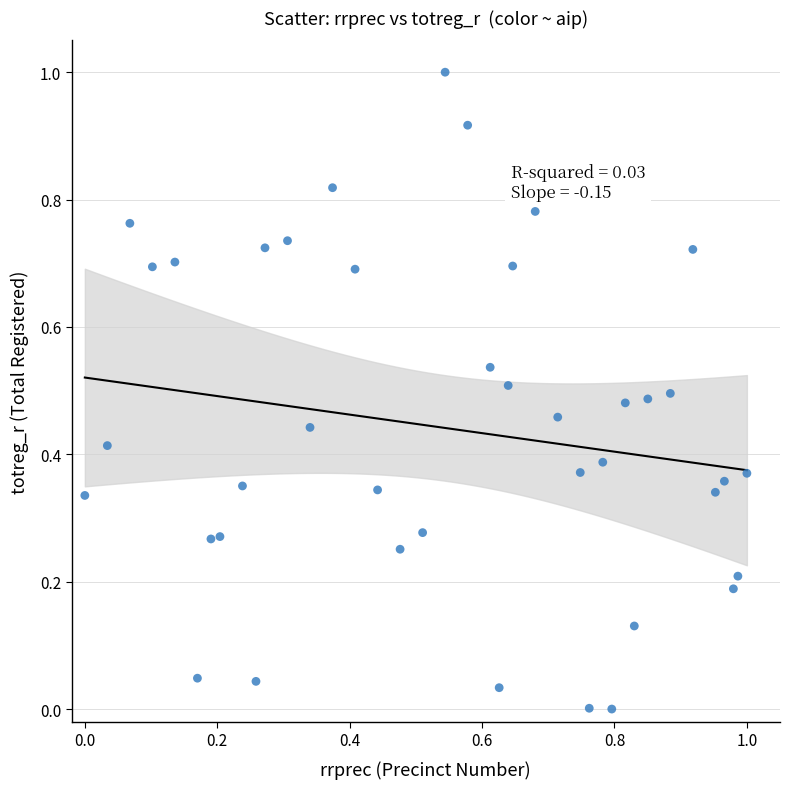

What is the range of Y values (max minus min)?

1.0